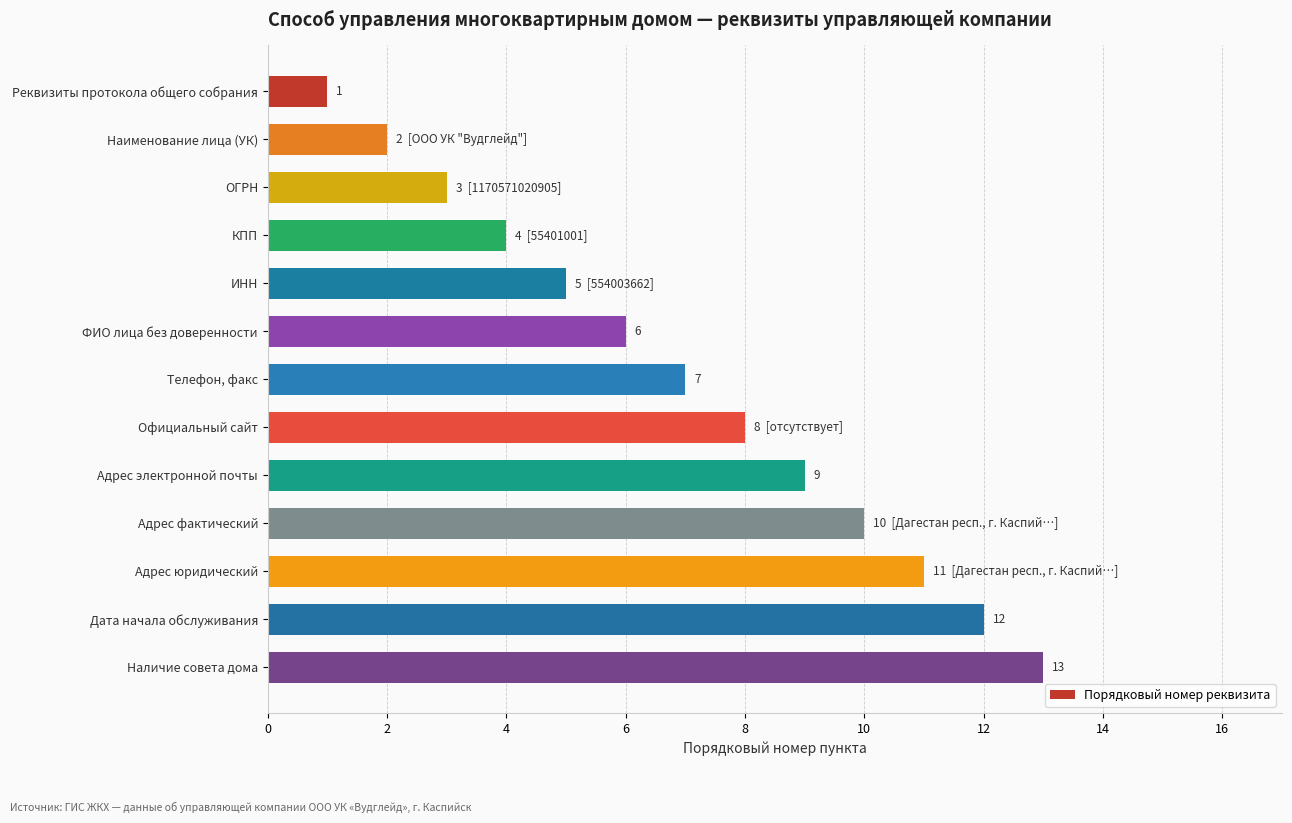

List the labels in order of value, largest first.

Наличие совета дома, Дата начала обслуживания, Адрес юридический, Адрес фактический, Адрес электронной почты, Официальный сайт, Телефон, факс, ФИО лица без доверенности, ИНН, КПП, ОГРН, Наименование лица (УК), Реквизиты протокола общего собрания